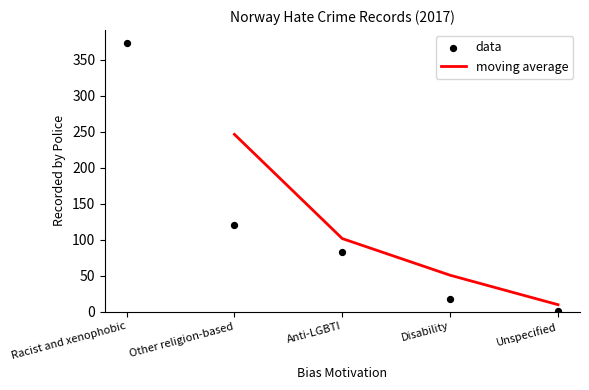

What is the change in value from Disability to Unspecified?

-17